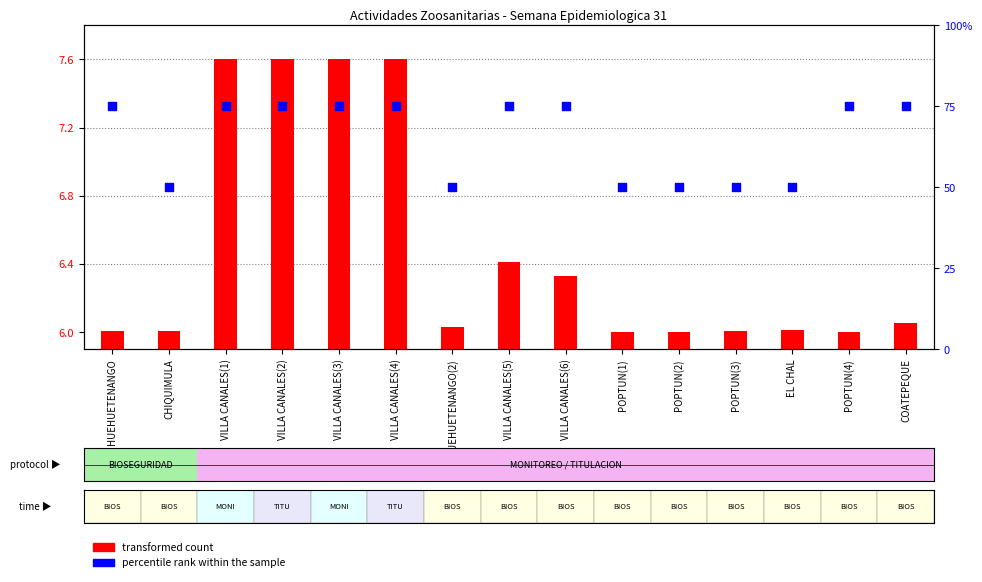

What are all the series names shown in the legend?

transformed count, percentile rank within the sample